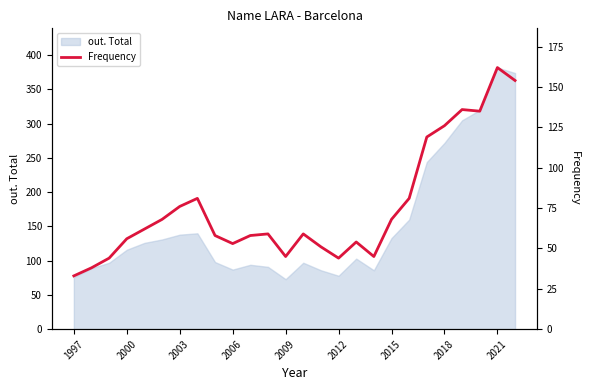

The out. Total series shows 138 at 2003. True or false?

True